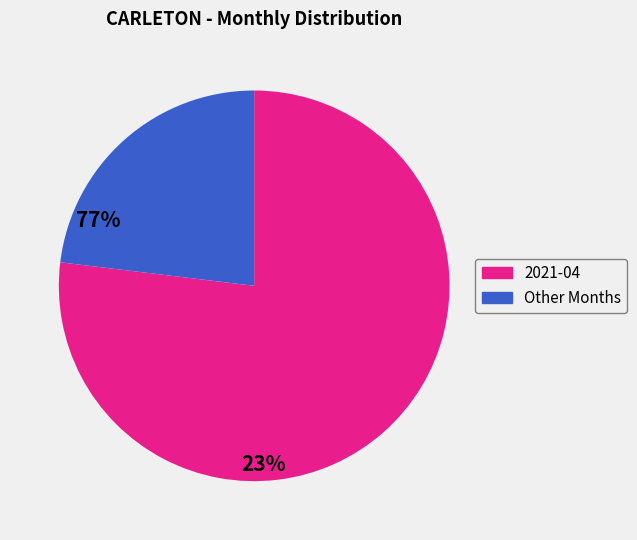

Does any single category account for the majority?

Yes